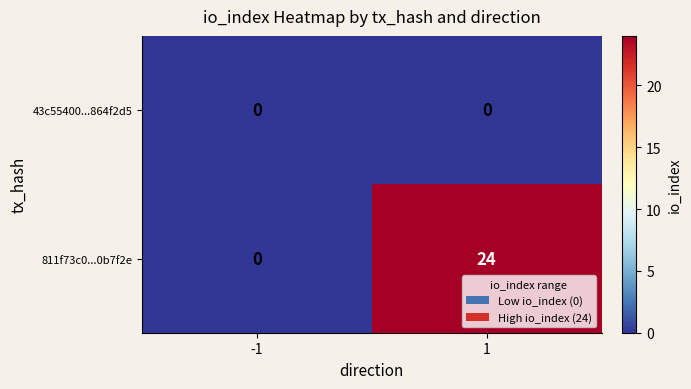

Which series has the largest total across all categories?

811f73c0...0b7f2e